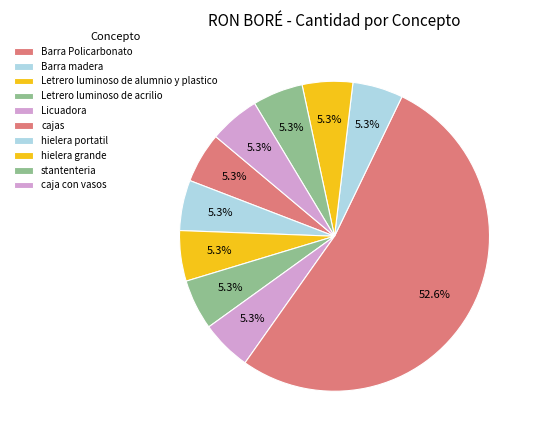

True or false: cajas accounts for 63% of the total.

False